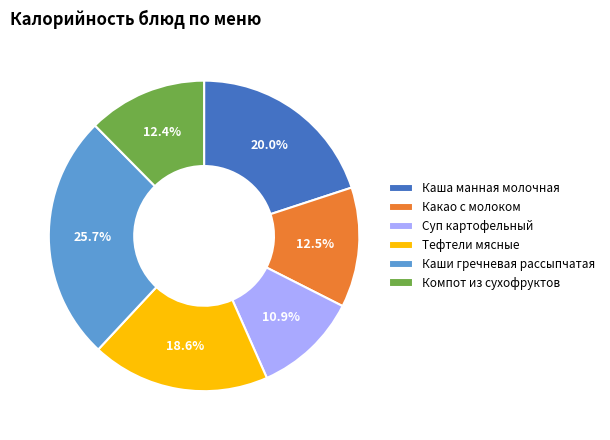

Approximately how many times larger is the value at Каши гречневая рассыпчатая compared to Суп картофельный?

2.4